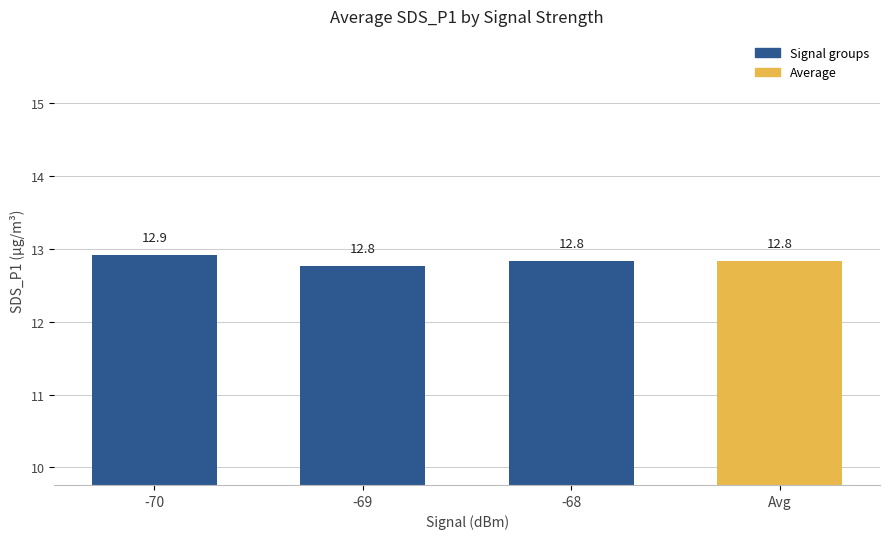

Reading left to right, what are all the values shown in this chart?

12.9	12.8	12.8	12.8